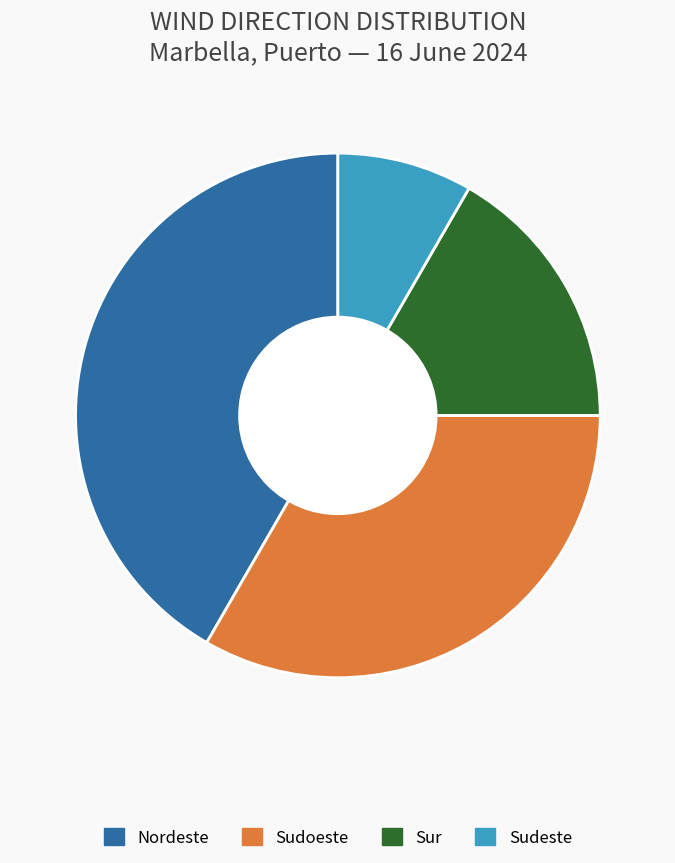

Is there a majority slice in this chart?

No